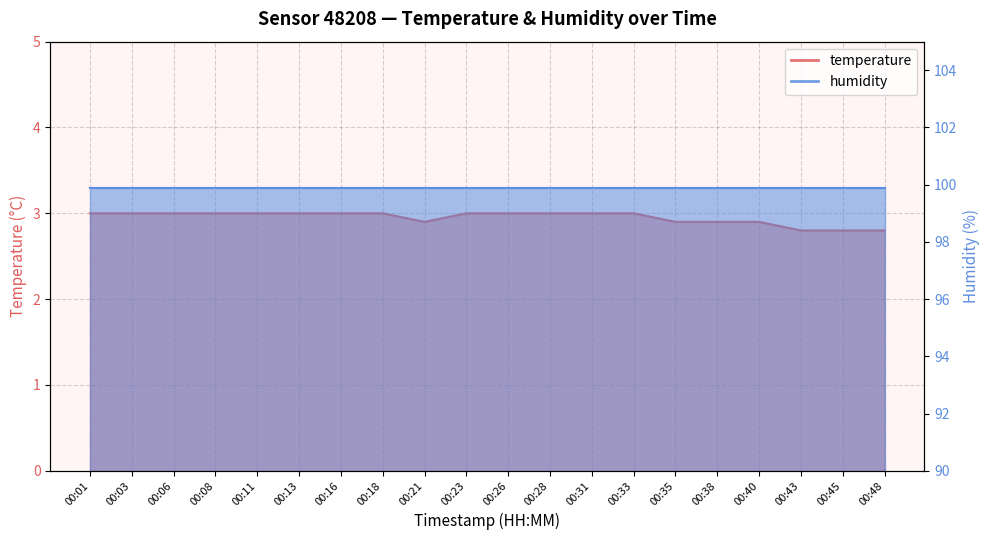

List the labels in order of value, largest first.

00:01, 00:03, 00:06, 00:08, 00:11, 00:13, 00:16, 00:18, 00:23, 00:26, 00:28, 00:31, 00:33, 00:21, 00:35, 00:38, 00:40, 00:43, 00:45, 00:48